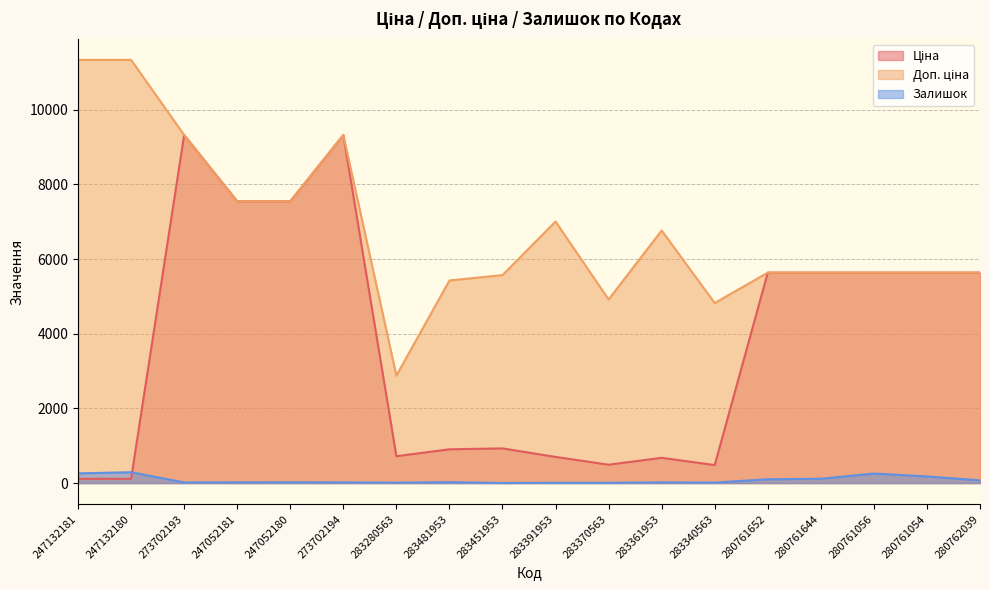

How many data points does each series have?

18